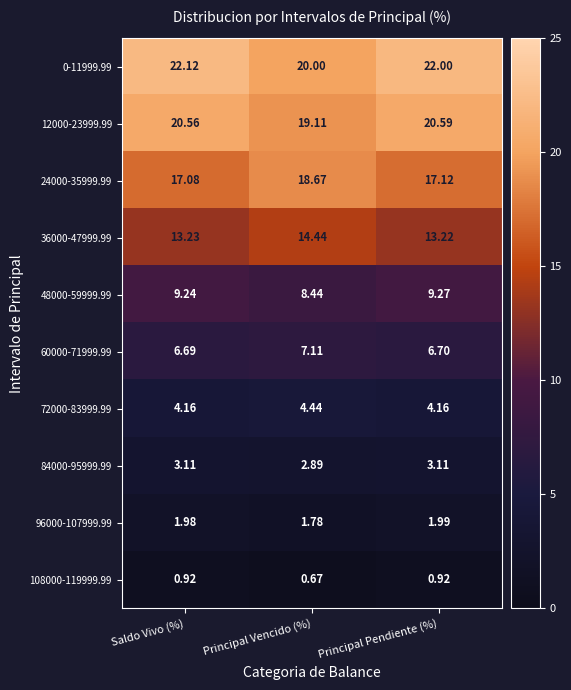

At which label does 36000-47999.99 reach its minimum?

Principal Pendiente (%)